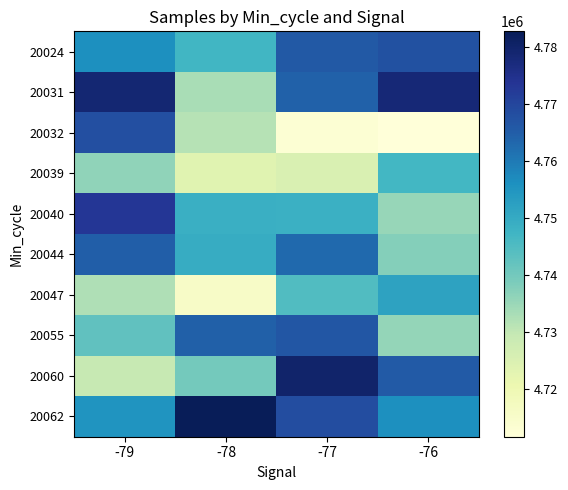

At which category is the sum across all series the highest?

-77